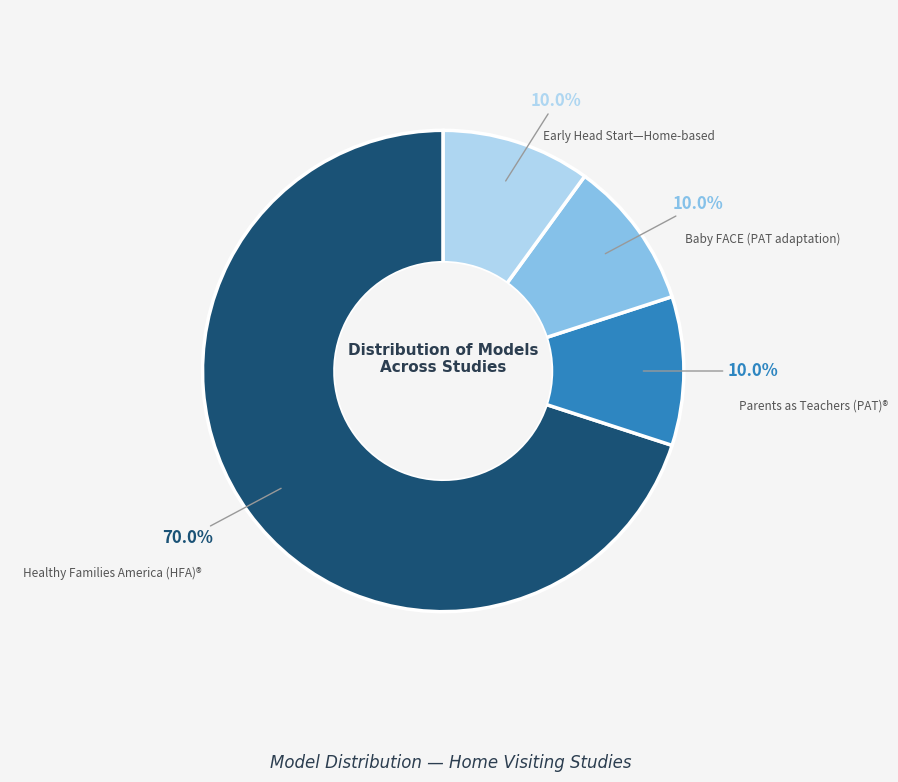

Is there any slice that represents more than half of the pie?

Yes